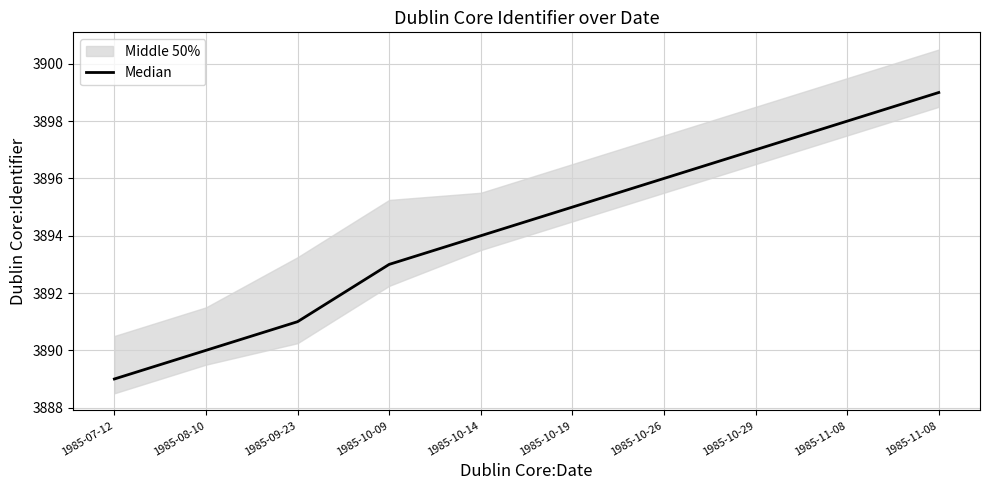

What is the sum of all values?

38942